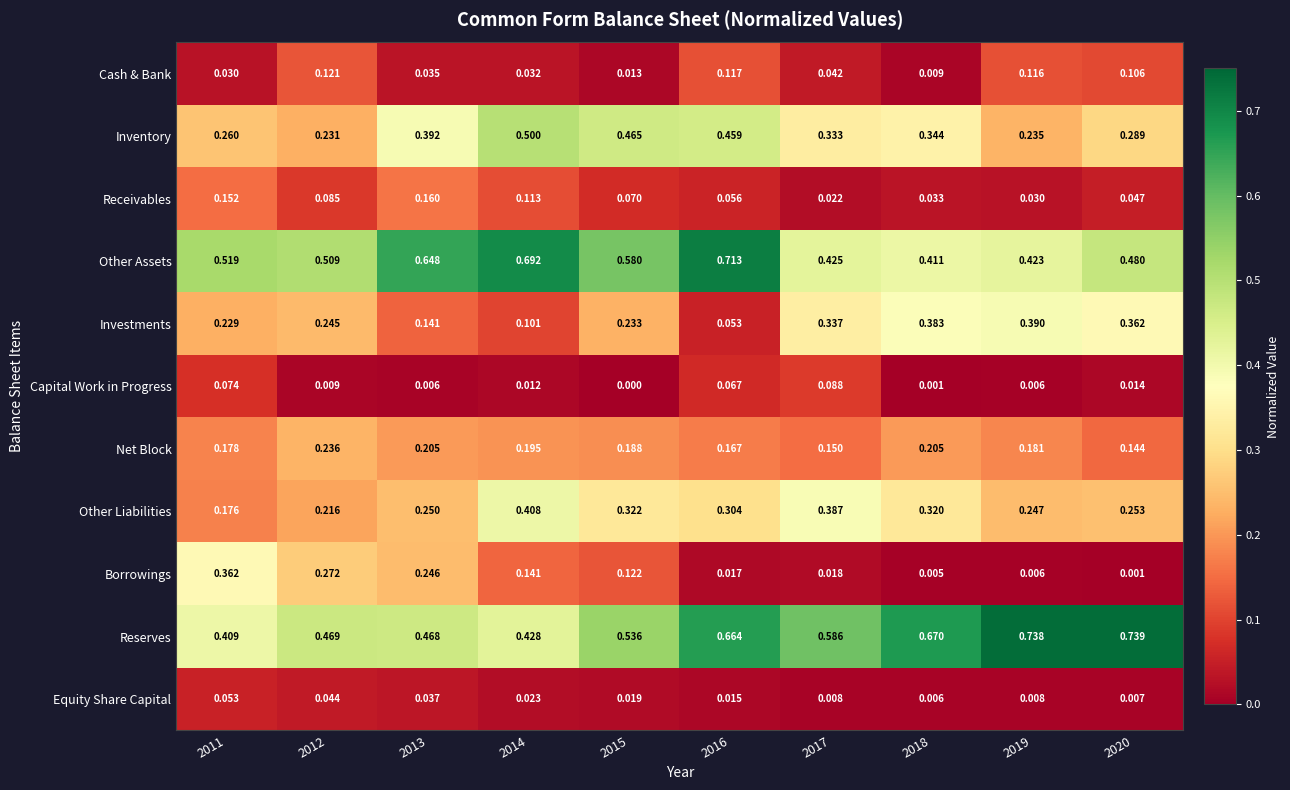

Which series changed the most between 2014 and 2017?

Other Assets